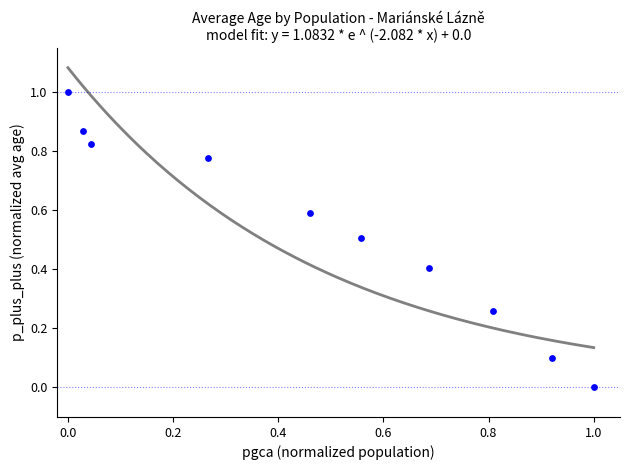

What is the range of Y values (max minus min)?

1.0